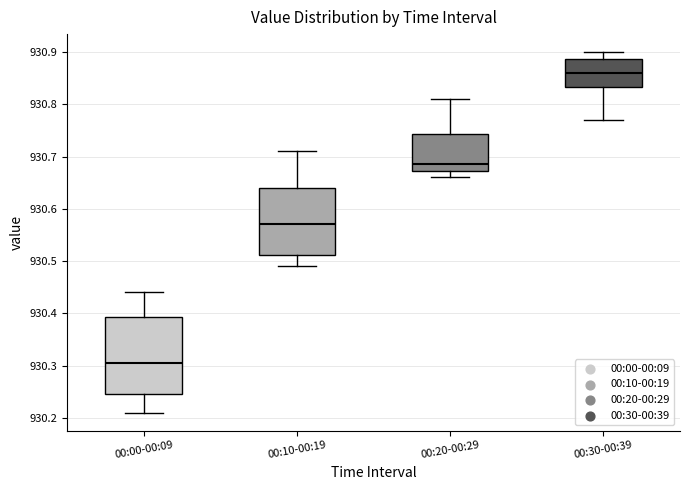

Where does the median line of the box for 00:00-00:09 sit on the y-axis? The values are not printed on the chart, so give them approximately, as read against the axis.

930.31